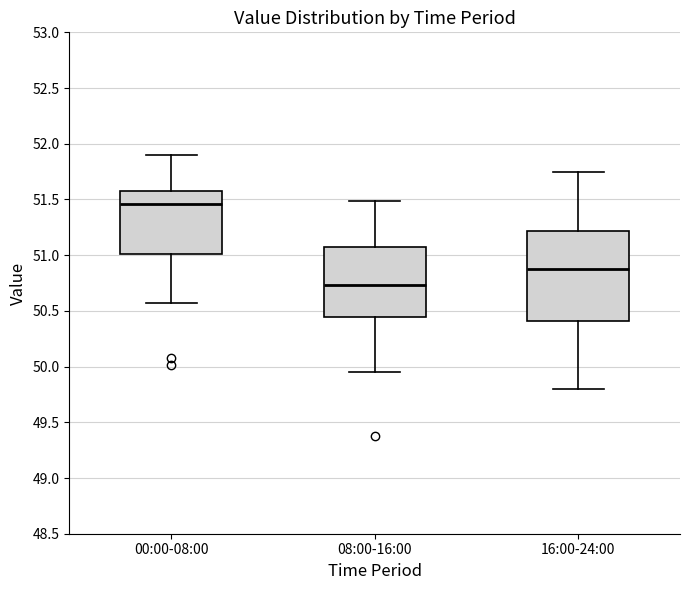

Which box's median line is the highest?

00:00-08:00